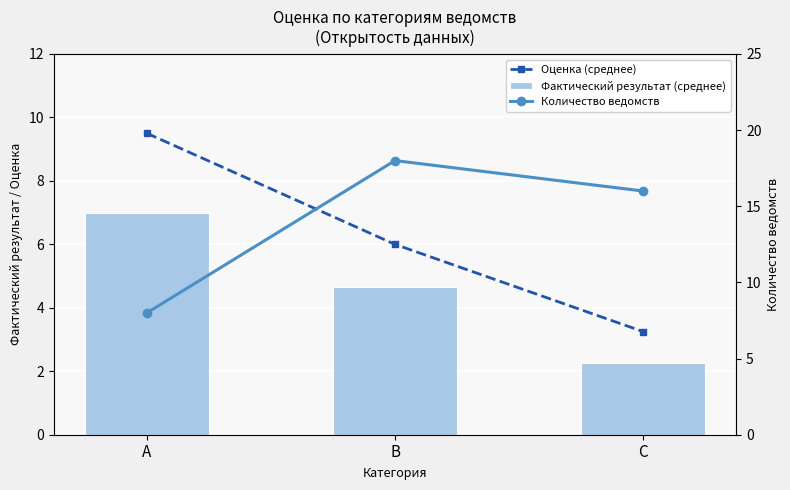

Which series has the largest total across all categories?

Количество ведомств